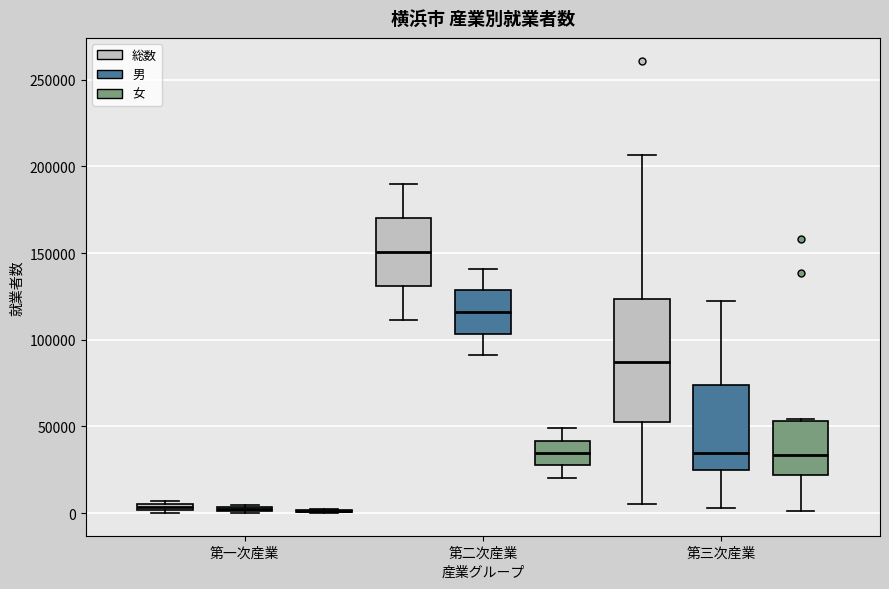

Comparing the boxes themselves (not the whiskers), which one is the tallest?

第三次産業 (総数)